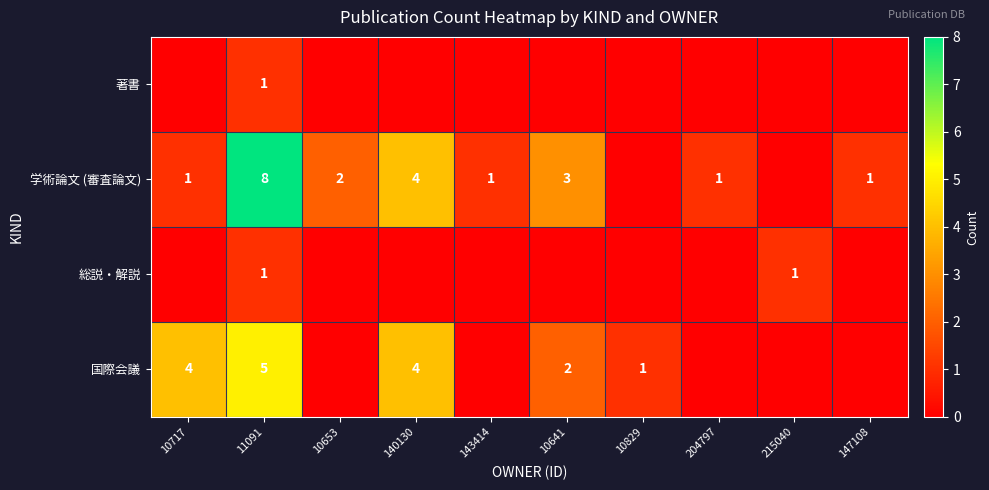

What is the difference between the highest and lowest values at 11091?

7